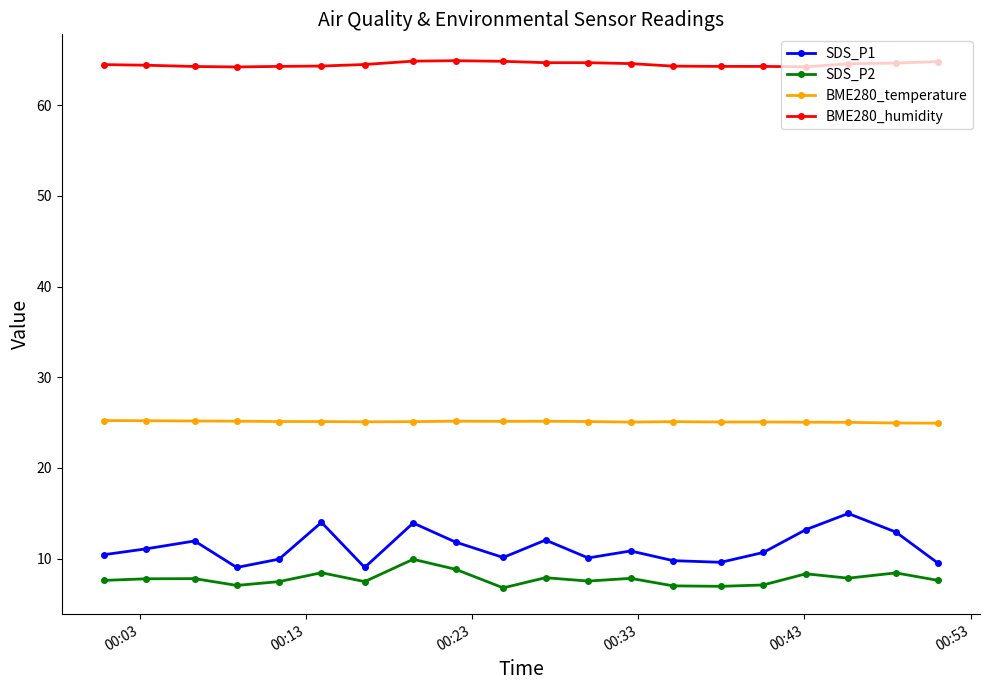

Which series has the largest total across all categories?

BME280_humidity